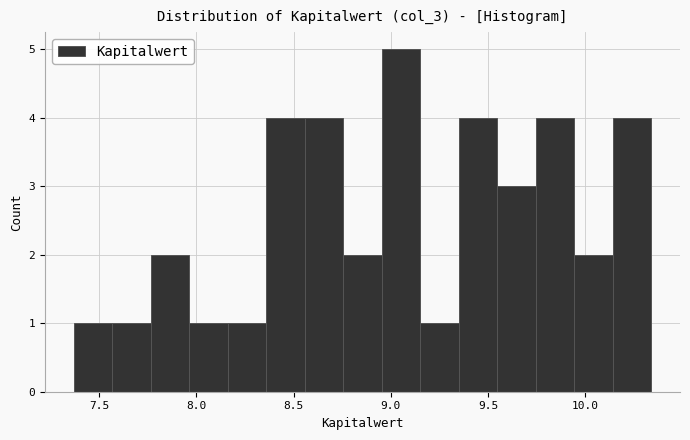

Around what value on the x-axis is the tallest bar? Give the approximate position of its centre, as read against the axis.

9.05